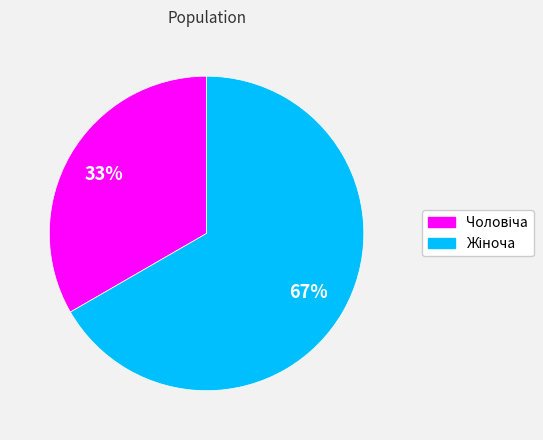

Does any single category account for the majority?

Yes